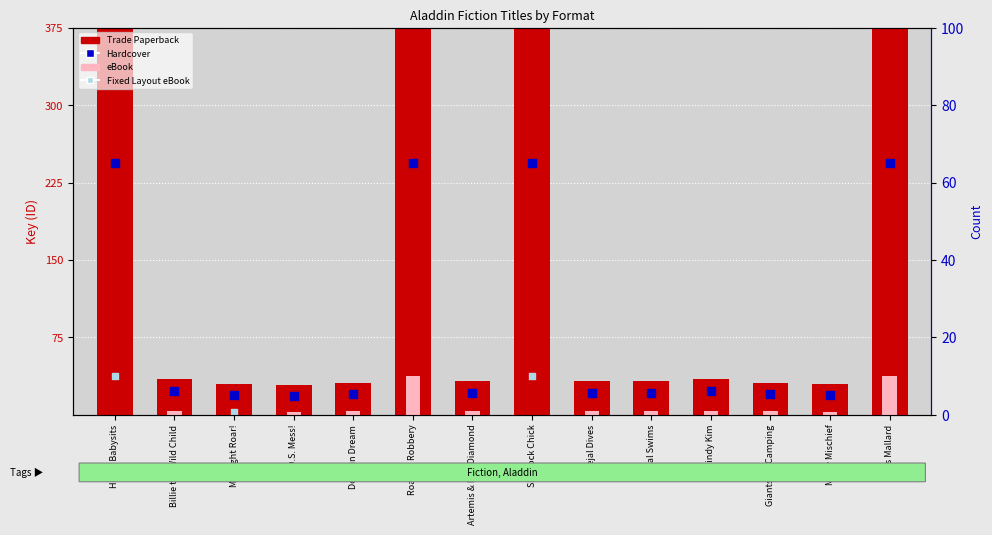

At which category is the sum across all series the highest?

Road to Robbery